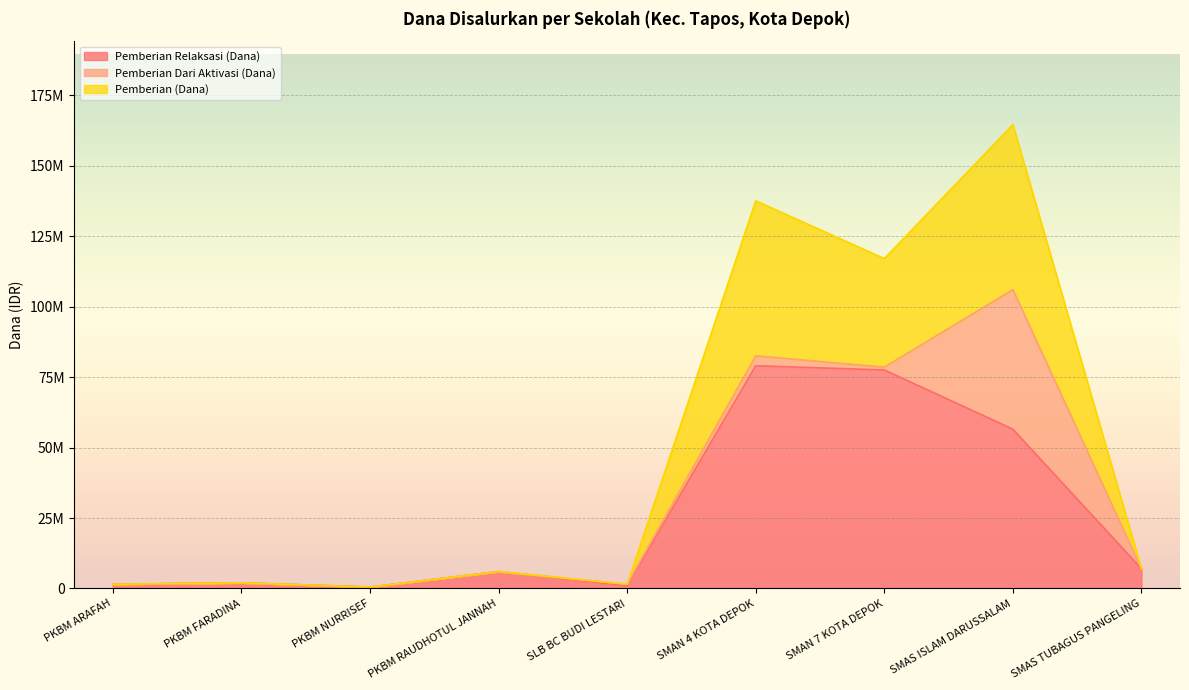

Is the value of Pemberian (Siswa) at SMAN 4 KOTA DEPOK greater than the value of Pemberian Relaksasi (Siswa) at SMAS ISLAM DARUSSALAM?

Yes